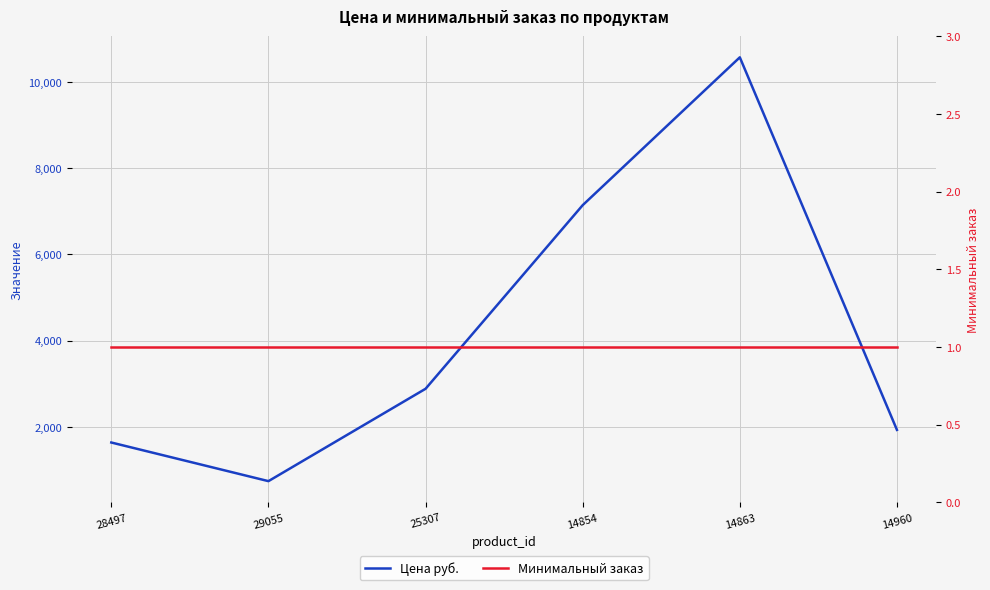

Is it true that Минимальный заказ equals 1 at 28497?

True